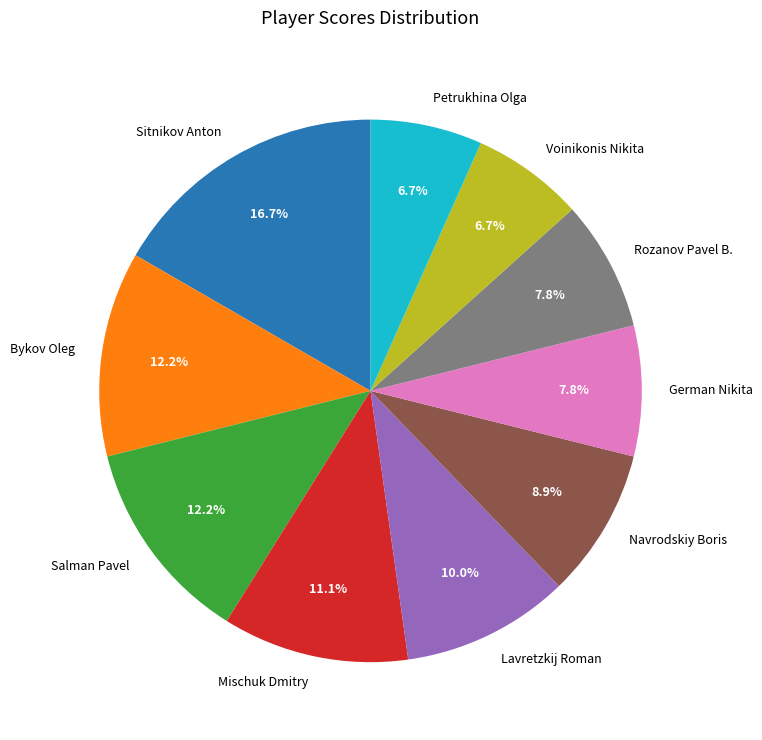

Which category has the biggest portion of the pie?

Sitnikov Anton